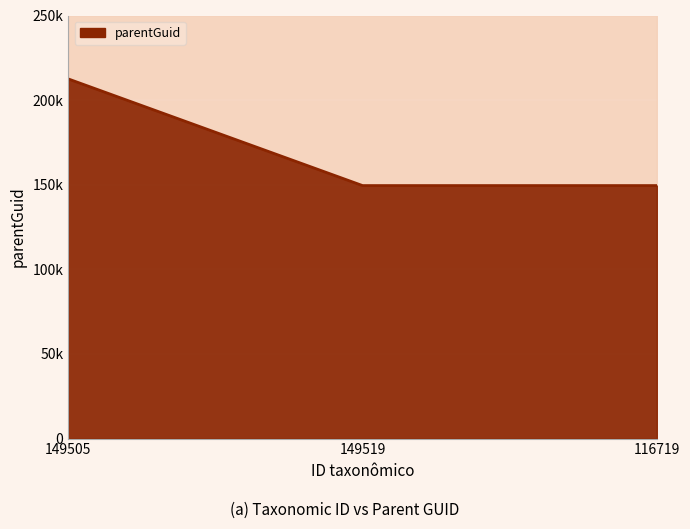

The chart shows a value of 149505 at 149519. True or false?

True